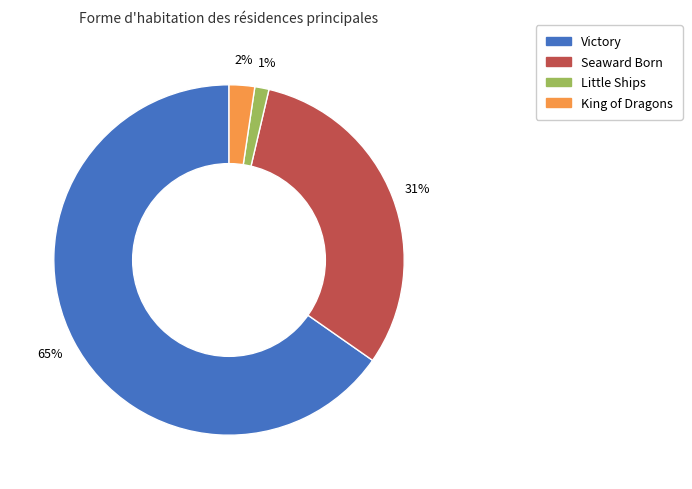

To the nearest percent, what is the difference between the Seaward Born and Little Ships slice percentages?

30%